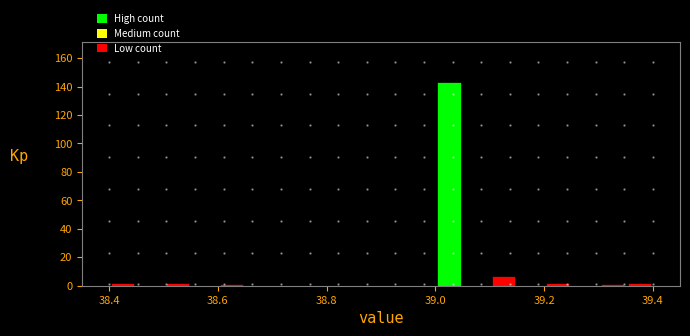

Read against the x-axis, roughly where is the centre of the tallest bar?

39.02